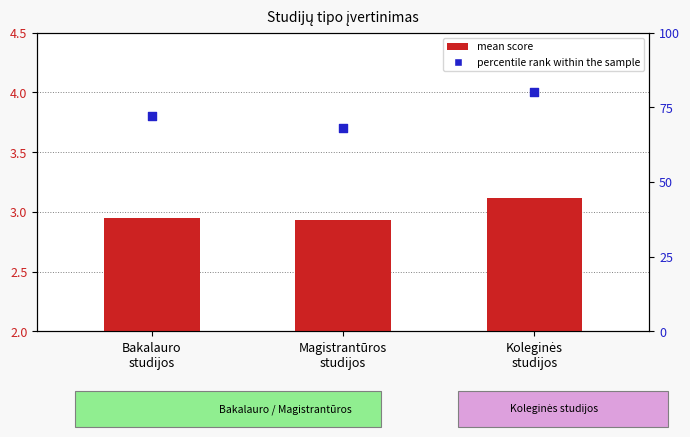

Which series contains the highest Y value?

percentile rank within the sample